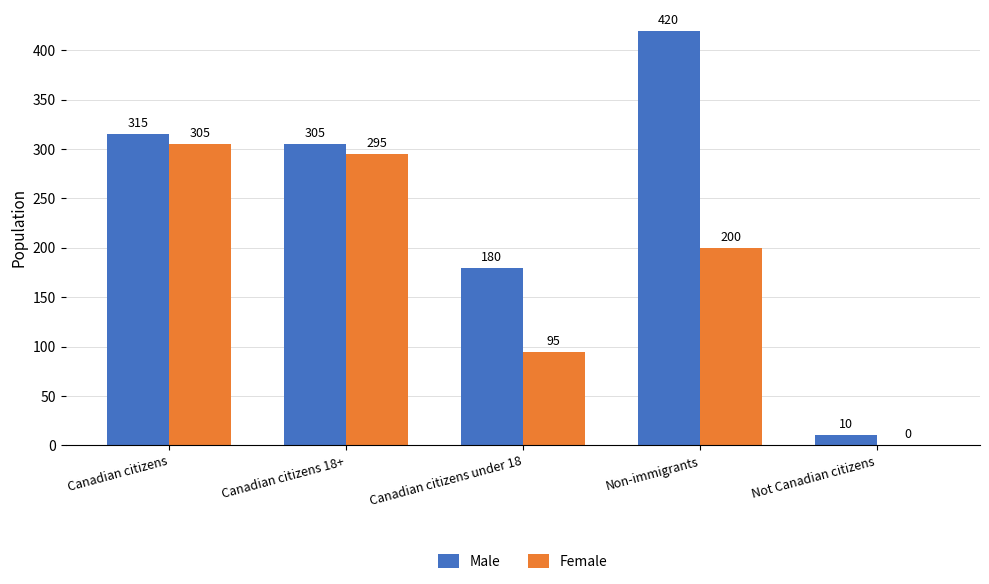

What are all the series names shown in the legend?

Male, Female